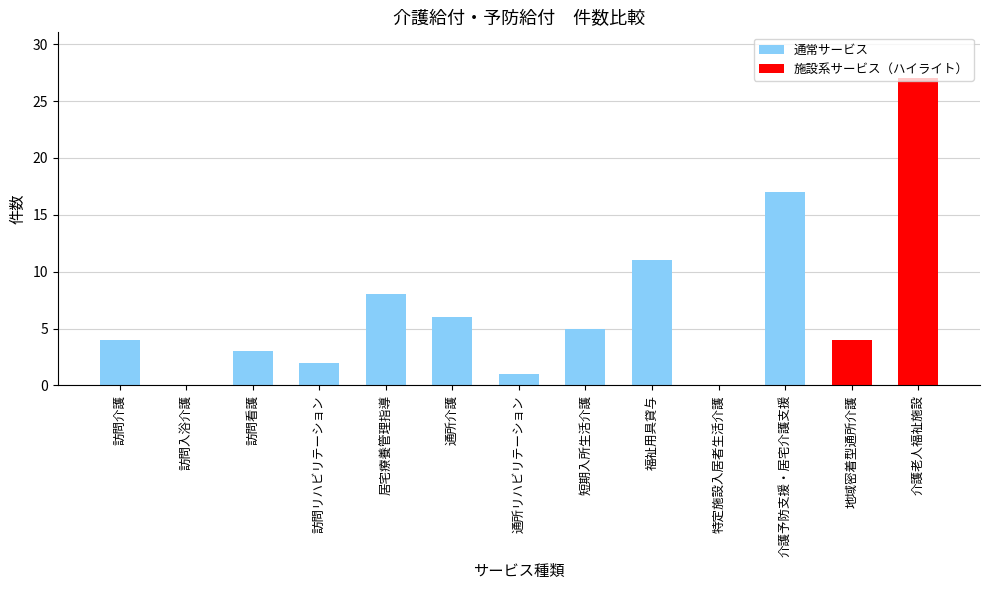

What is the sum of all values?

88